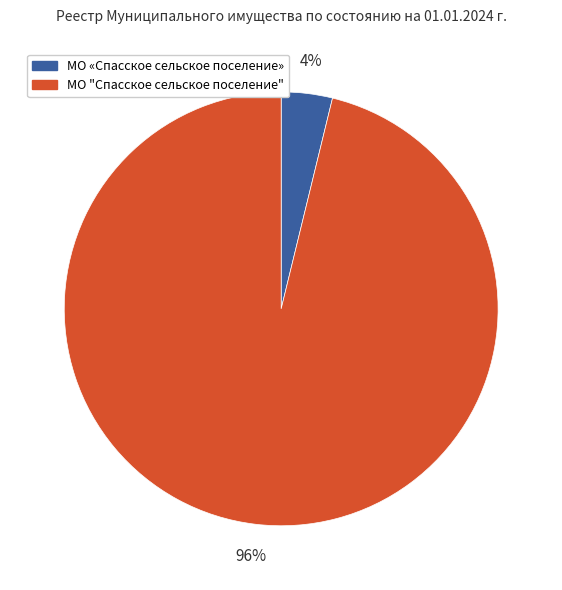

How many slices are in this pie chart?

2